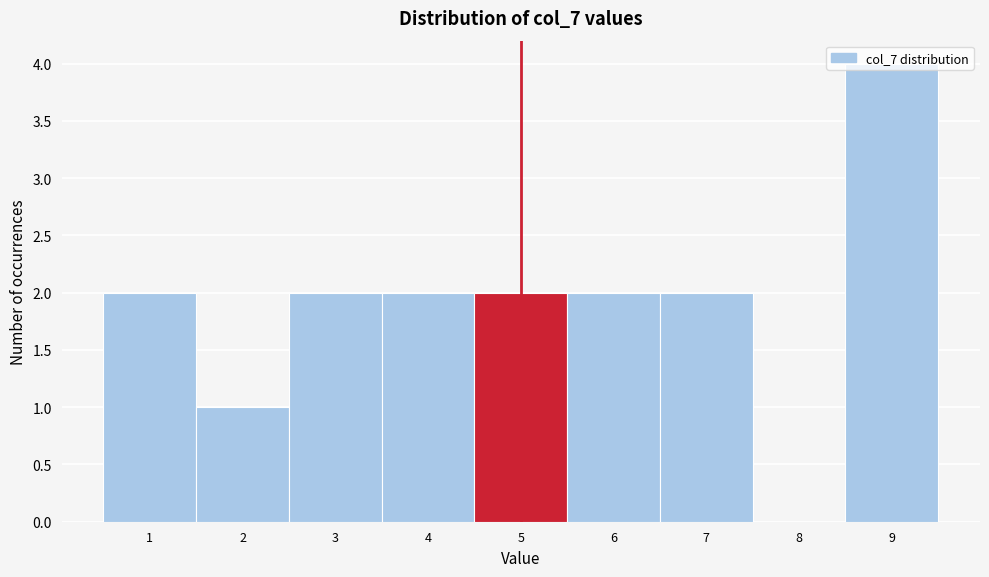

What is the sum of all values?

17